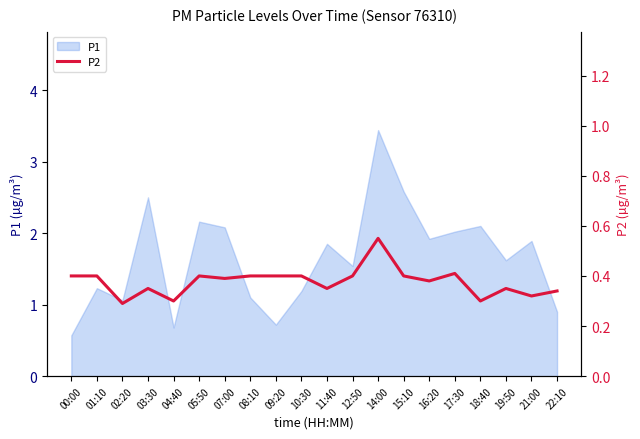

The chart shows a value of 0.2 at 07:00. True or false?

False